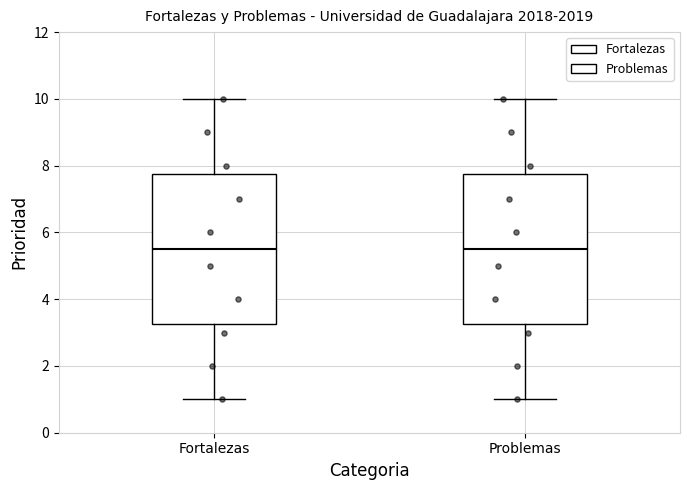

Reading left to right, read every box against the y-axis: the position of its median line, the range the box covers, and the ends of its whiskers. The values are not printed on the chart, so give them approximately, as read against the axis.

Fortalezas: median 5.6, box 3.2 to 7.8, whiskers 1.0 to 10.0
Problemas: median 5.6, box 3.2 to 7.8, whiskers 1.0 to 10.0